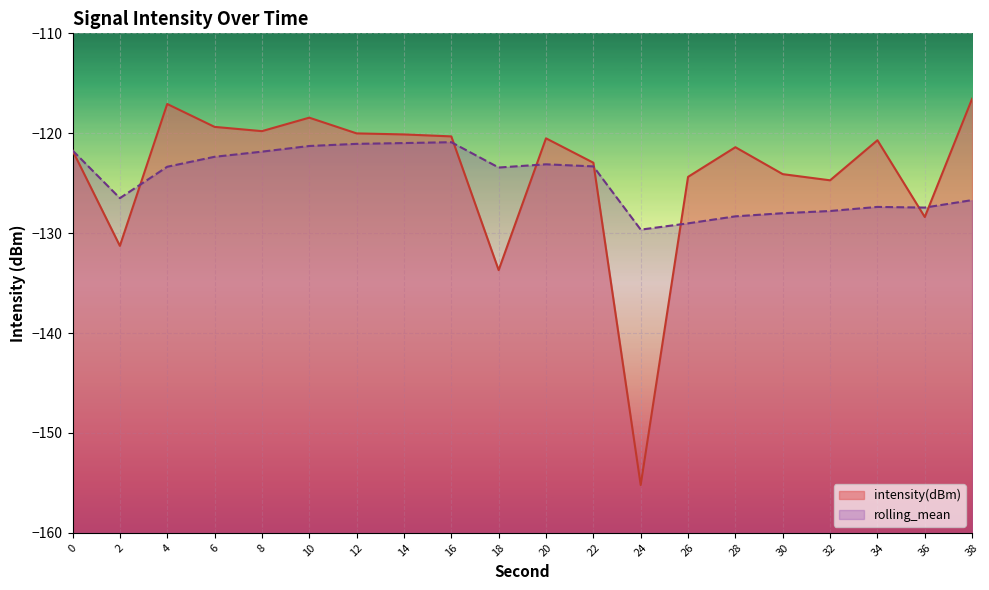

How many lines are shown in the chart?

2